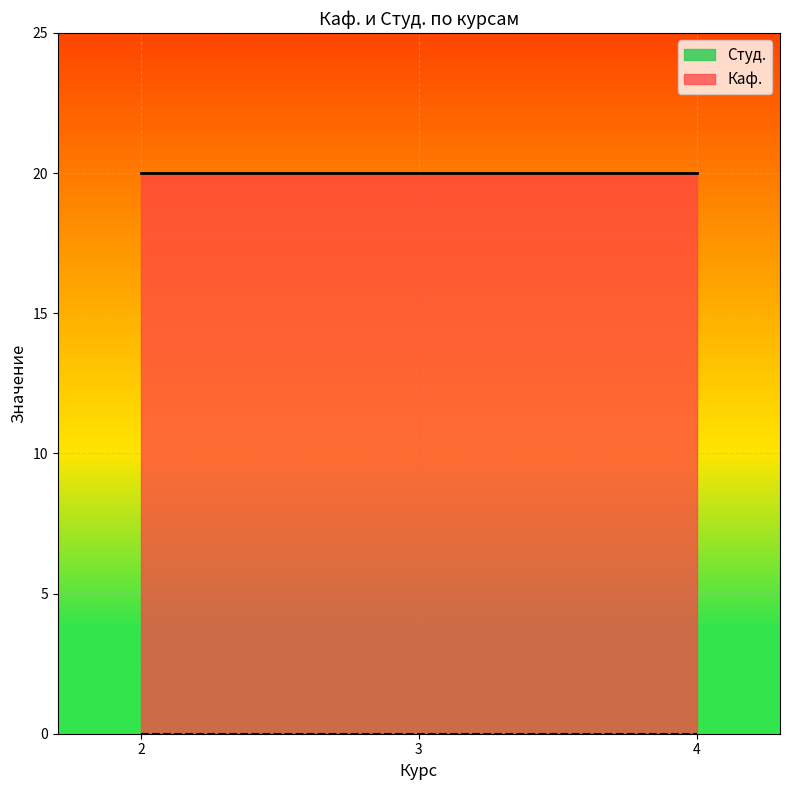

Which series has the largest range (max minus min)?

Каф.